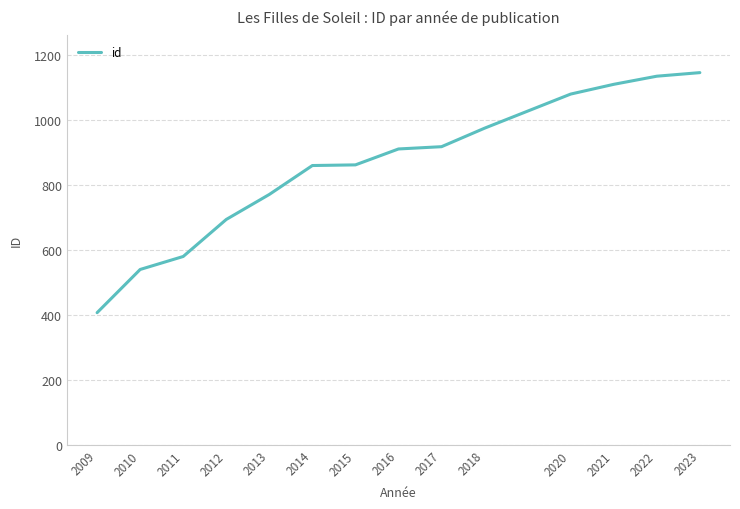

How many lines are shown in the chart?

1